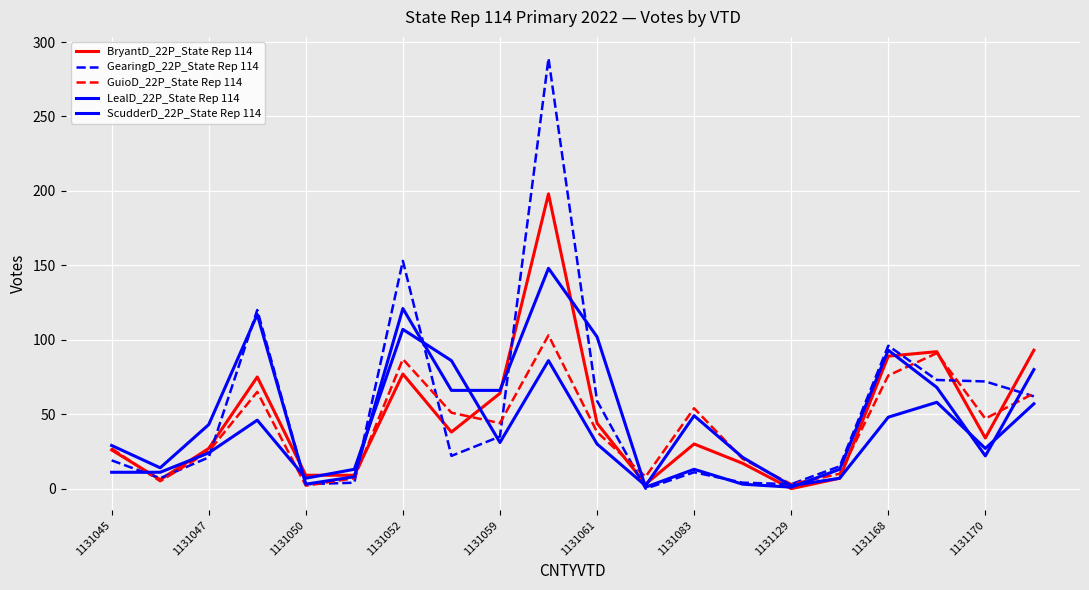

How many lines are shown in the chart?

5